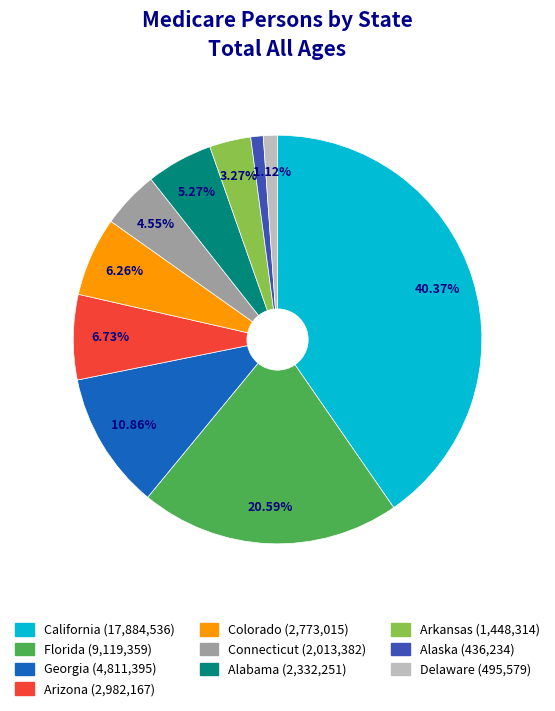

How many slices are in this pie chart?

10